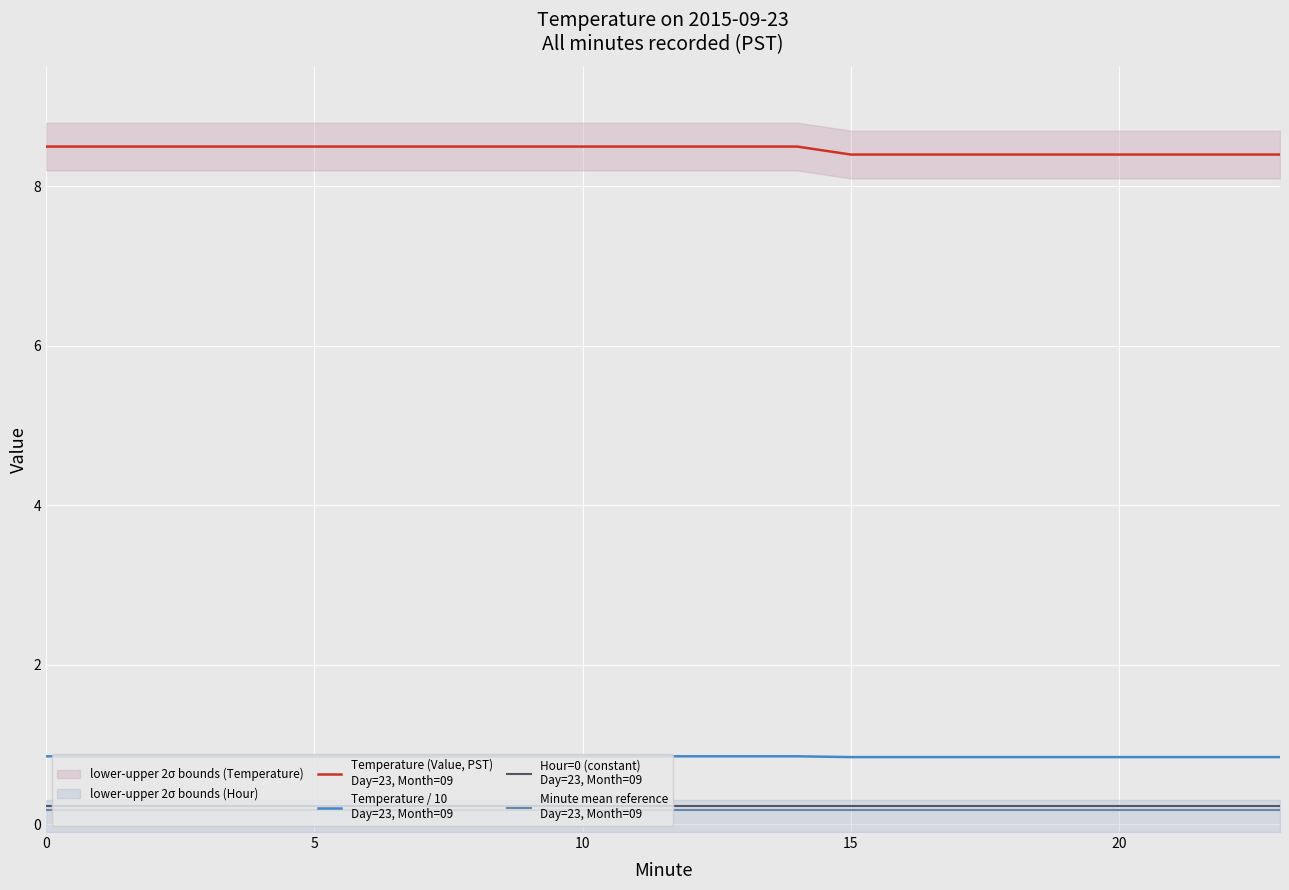

Is the value of Minute mean reference
Day=23, Month=09 at 10 greater than the value of Hour=0 (constant)
Day=23, Month=09 at 23?

No